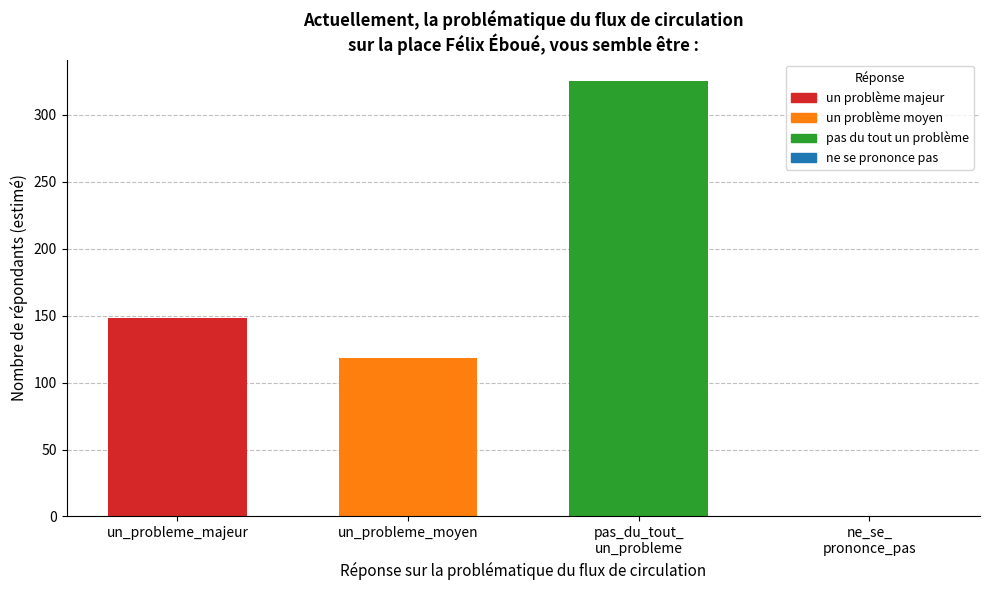

What is the sum of all values?

591